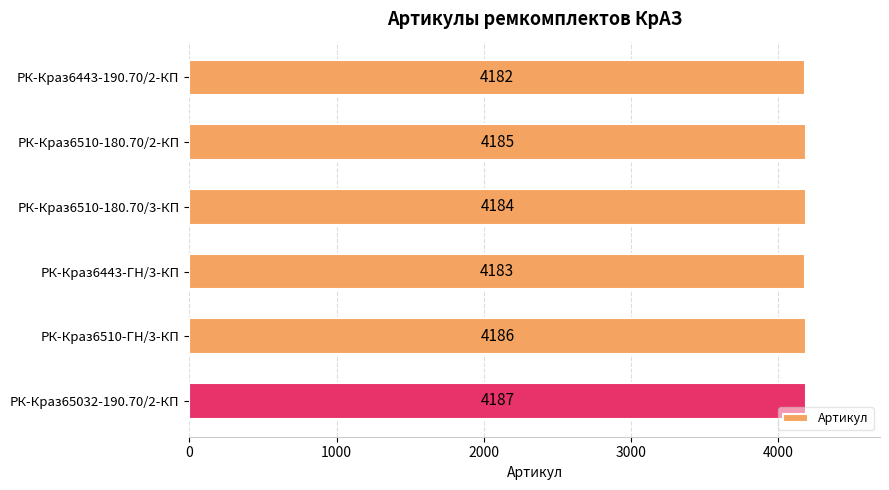

What is the difference between the values at РК-Краз6510-ГН/3-КП and РК-Краз6443-190.70/2-КП?

4